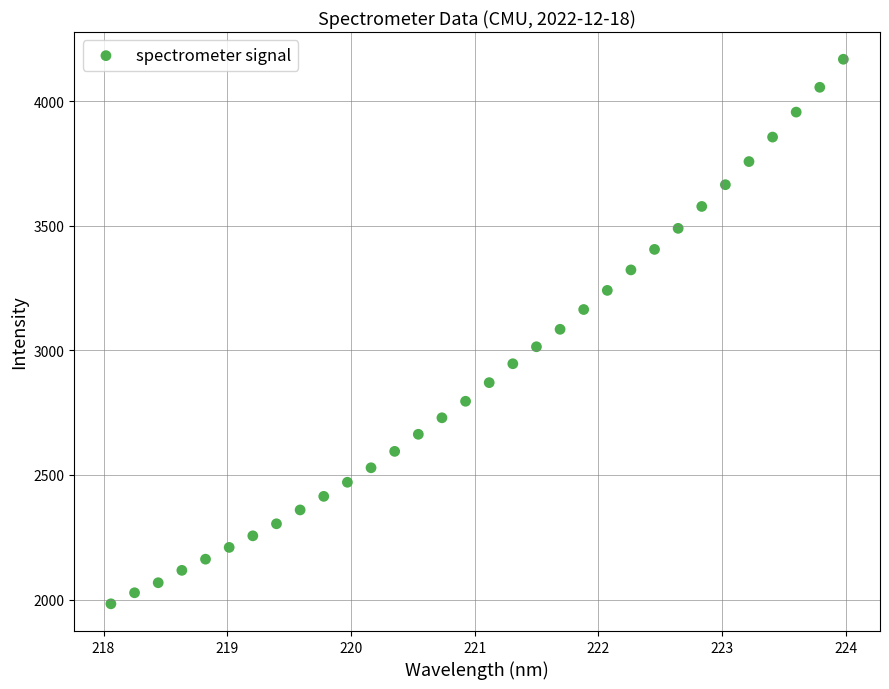

What is the range of X values (max minus min)?

5.9